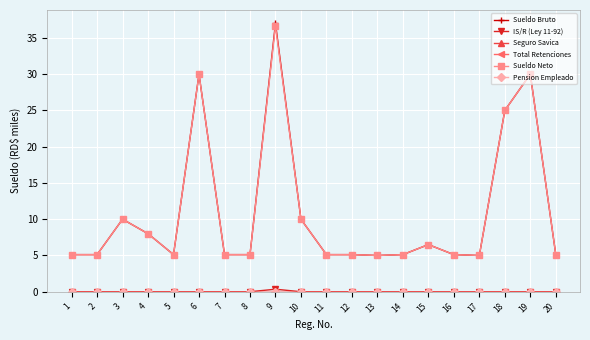

True or false: Total Retenciones and IS/R (Ley 11-92) intersect in this chart.

False